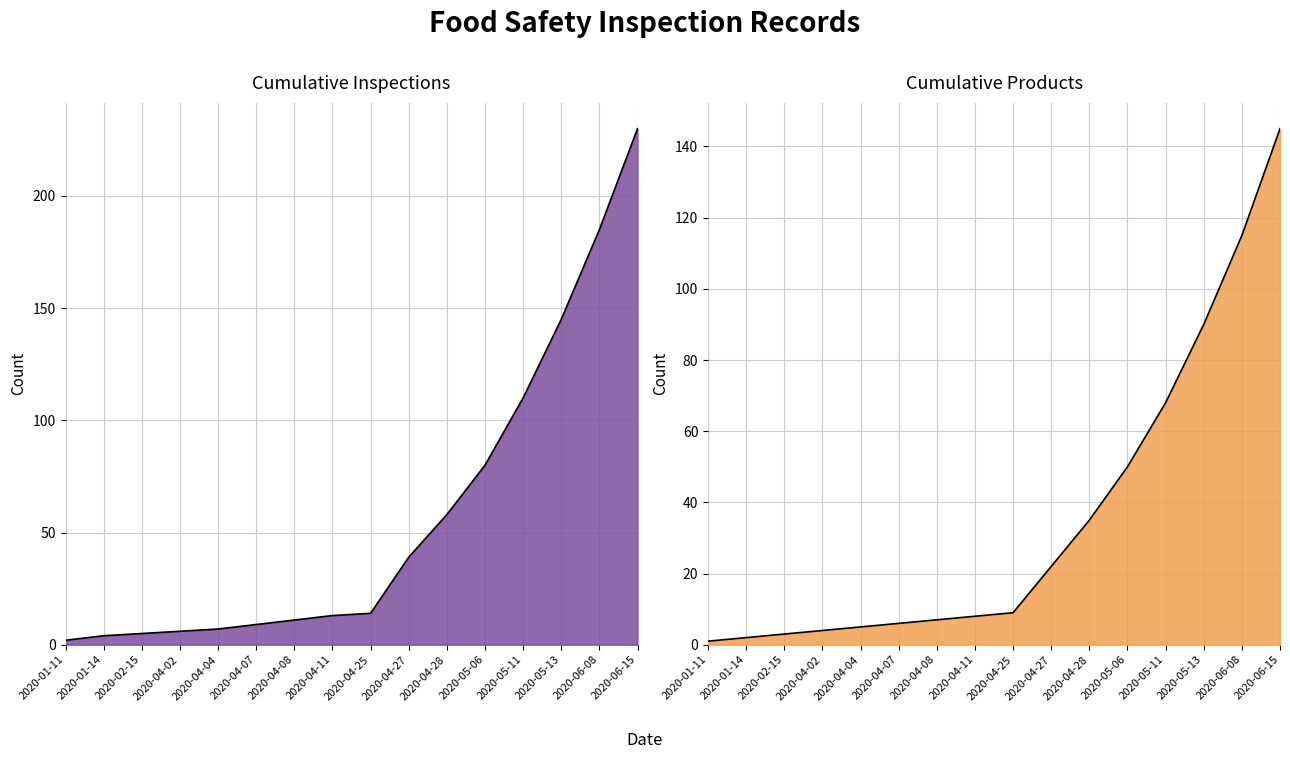

List the series in order of their overall mean, highest first.

Cumulative Inspections, Cumulative Products